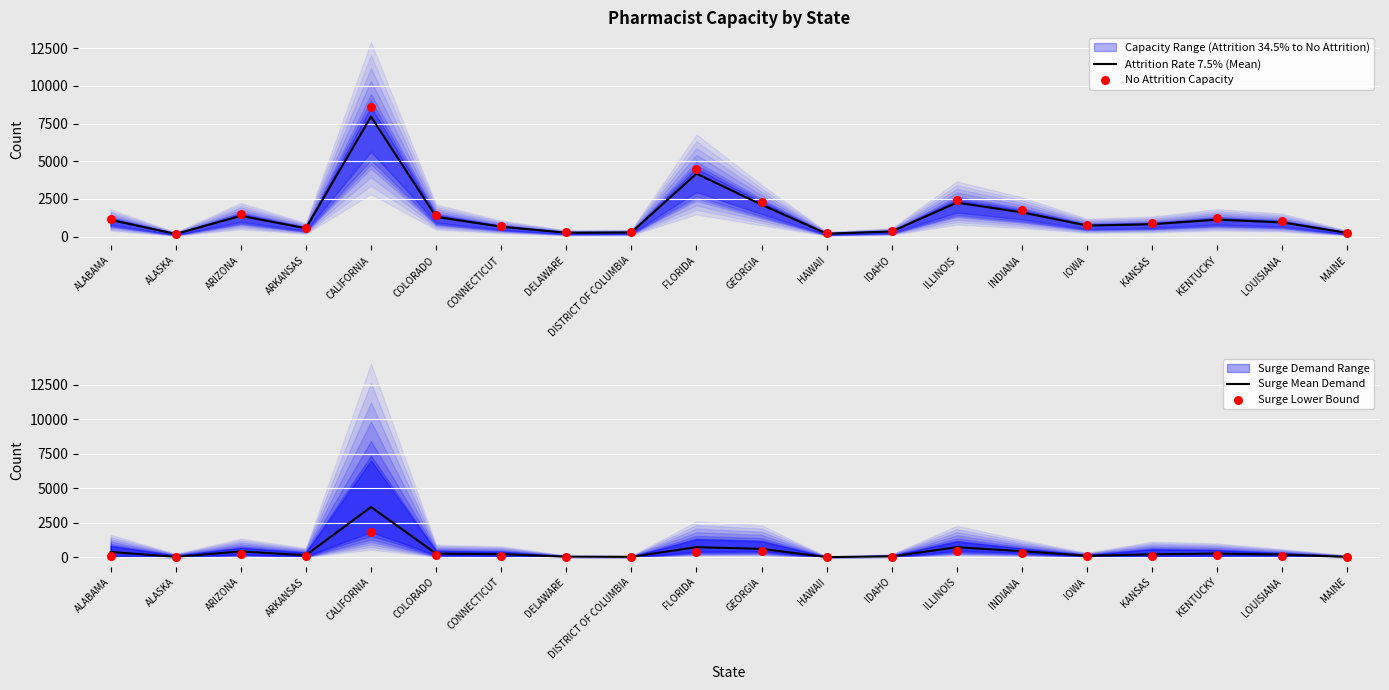

Which series reaches the maximum Y coordinate?

No Attrition Capacity